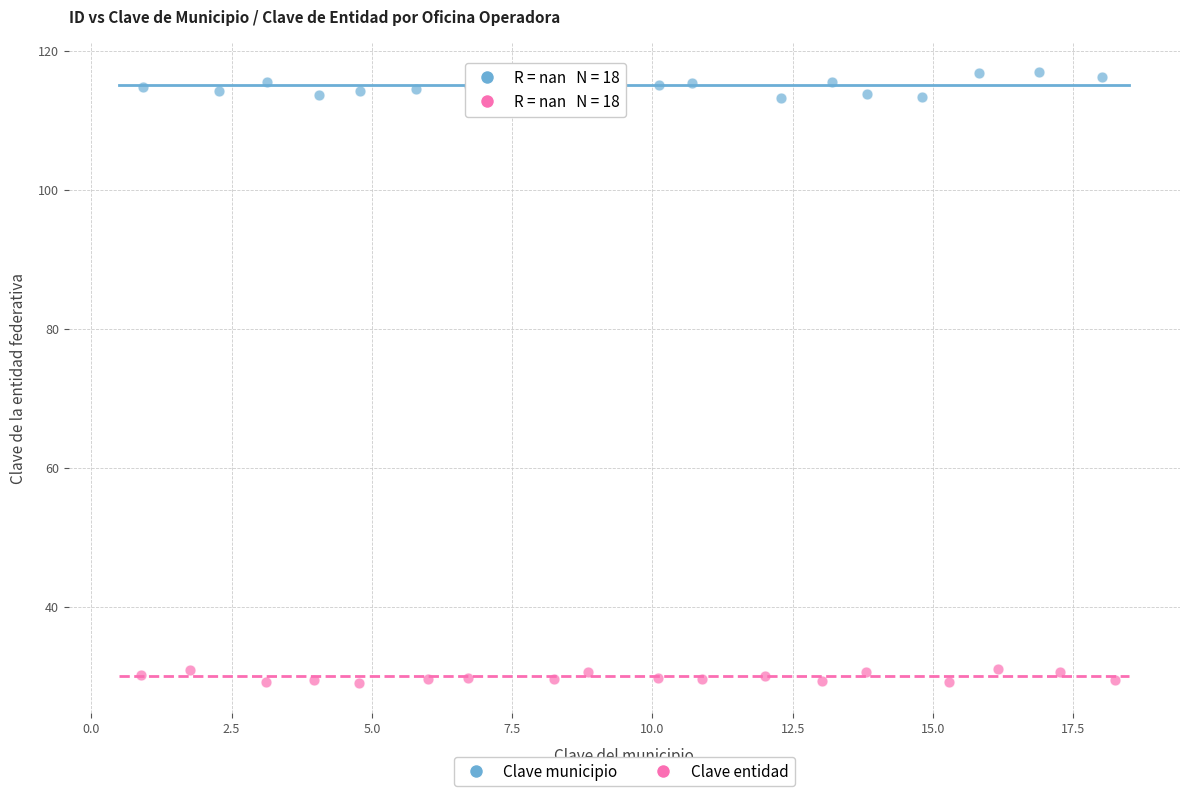

Which series contains the lowest Y value?

Clave entidad